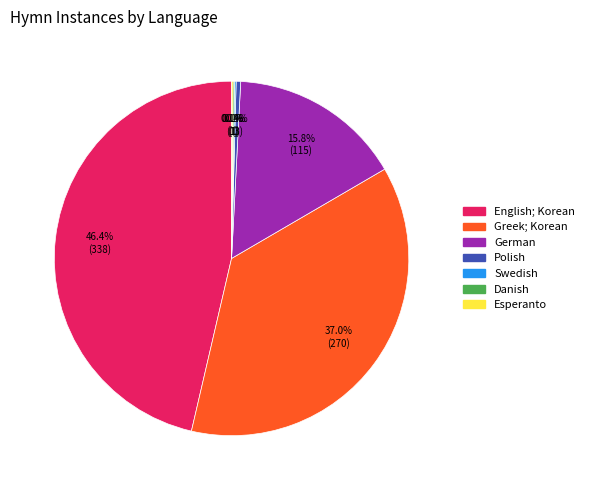

Does German represent more than half of the total?

No